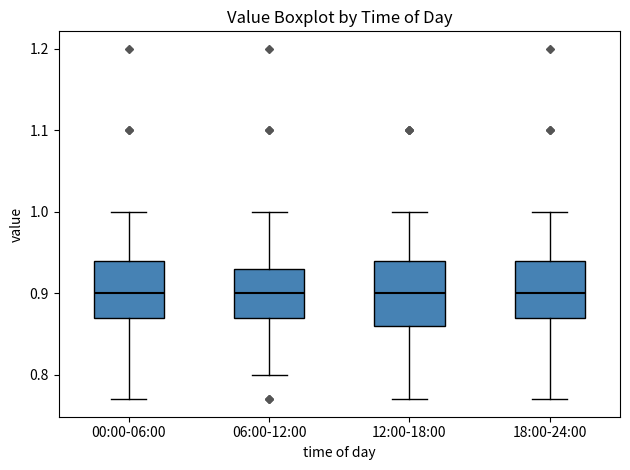

Where does the lower whisker of the box for 06:00-12:00 end on the y-axis? The values are not printed on the chart, so give them approximately, as read against the axis.

0.80